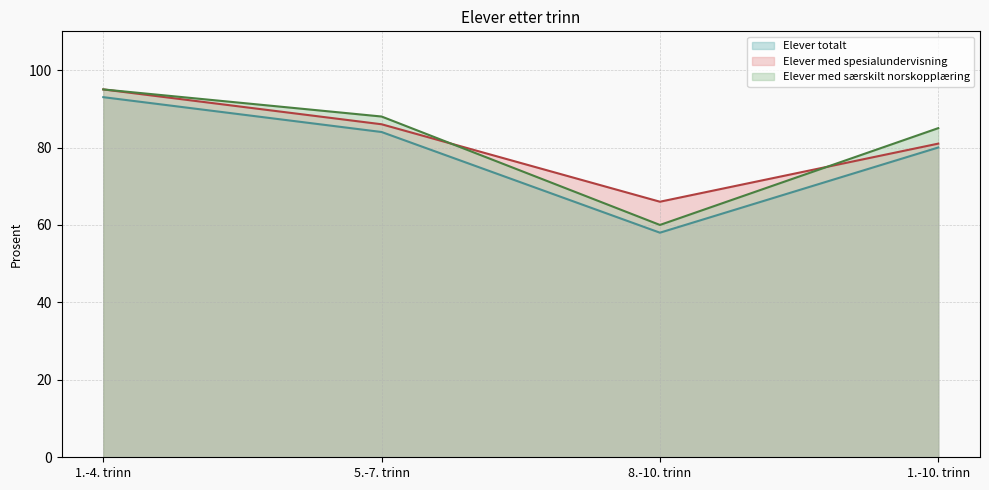

True or false: Elever totalt has a value of 36 at 8.-10. trinn.

False